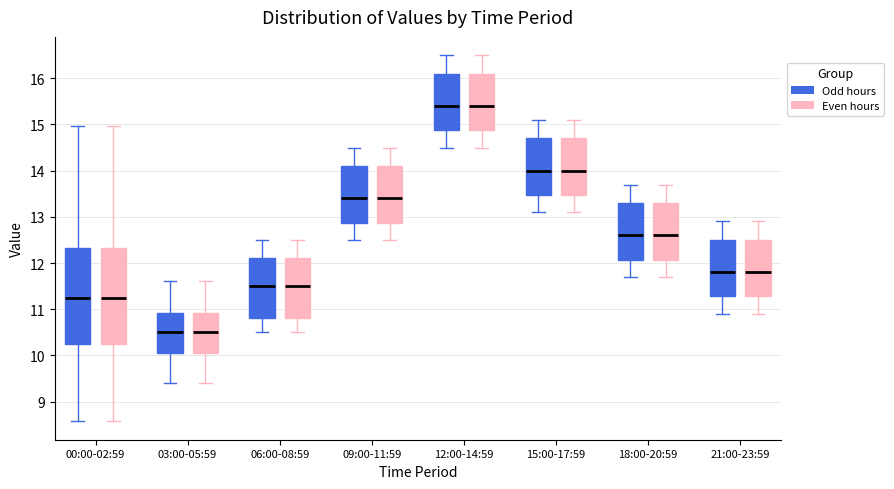

Reading left to right, transcribe this box plot: for each box, give where its median line is, the range the box spans, and where its two whiskers end, as read against the y-axis. The values are not printed on the chart, so give them approximately, as read against the axis.

00:00-02:59 (Odd hours): median 11.2, box 10.3 to 12.3, whiskers 8.6 to 15.0
00:00-02:59 (Even hours): median 11.2, box 10.3 to 12.3, whiskers 8.6 to 15.0
03:00-05:59 (Odd hours): median 10.5, box 10.1 to 10.9, whiskers 9.4 to 11.6
03:00-05:59 (Even hours): median 10.5, box 10.1 to 10.9, whiskers 9.4 to 11.6
06:00-08:59 (Odd hours): median 11.5, box 10.8 to 12.1, whiskers 10.5 to 12.5
06:00-08:59 (Even hours): median 11.5, box 10.8 to 12.1, whiskers 10.5 to 12.5
09:00-11:59 (Odd hours): median 13.4, box 12.9 to 14.1, whiskers 12.5 to 14.5
09:00-11:59 (Even hours): median 13.4, box 12.9 to 14.1, whiskers 12.5 to 14.5
12:00-14:59 (Odd hours): median 15.4, box 14.9 to 16.1, whiskers 14.5 to 16.5
12:00-14:59 (Even hours): median 15.4, box 14.9 to 16.1, whiskers 14.5 to 16.5
15:00-17:59 (Odd hours): median 14.0, box 13.5 to 14.7, whiskers 13.1 to 15.1
15:00-17:59 (Even hours): median 14.0, box 13.5 to 14.7, whiskers 13.1 to 15.1
18:00-20:59 (Odd hours): median 12.6, box 12.1 to 13.3, whiskers 11.7 to 13.7
18:00-20:59 (Even hours): median 12.6, box 12.1 to 13.3, whiskers 11.7 to 13.7
21:00-23:59 (Odd hours): median 11.8, box 11.3 to 12.5, whiskers 10.9 to 12.9
21:00-23:59 (Even hours): median 11.8, box 11.3 to 12.5, whiskers 10.9 to 12.9